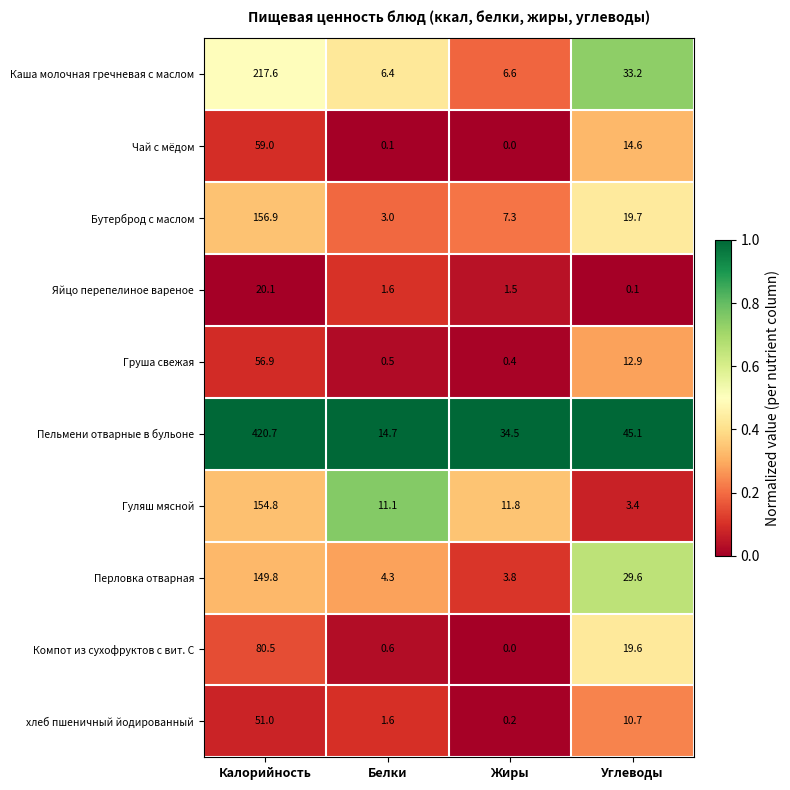

Which series has the largest range (max minus min)?

Пельмени отварные в бульоне